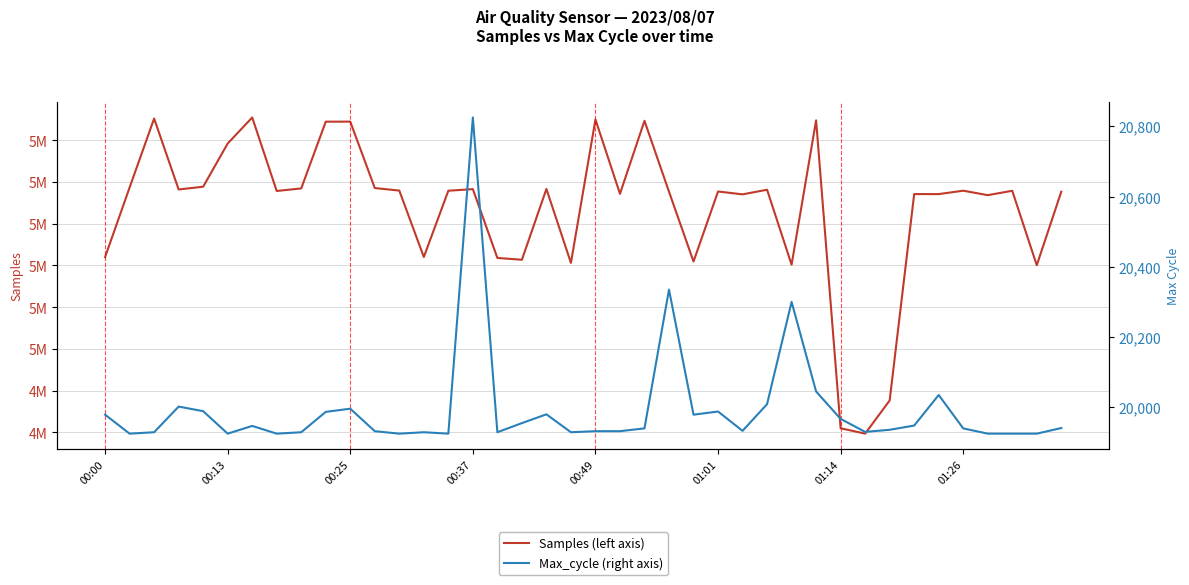

What is the minimum value shown in the chart?

19925